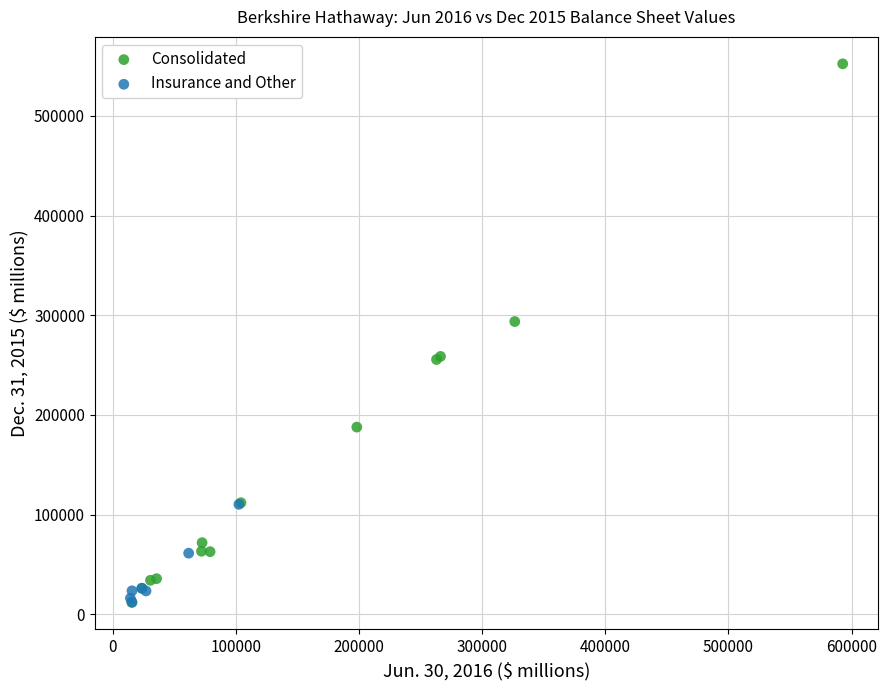

Which series reaches the maximum Y coordinate?

Consolidated